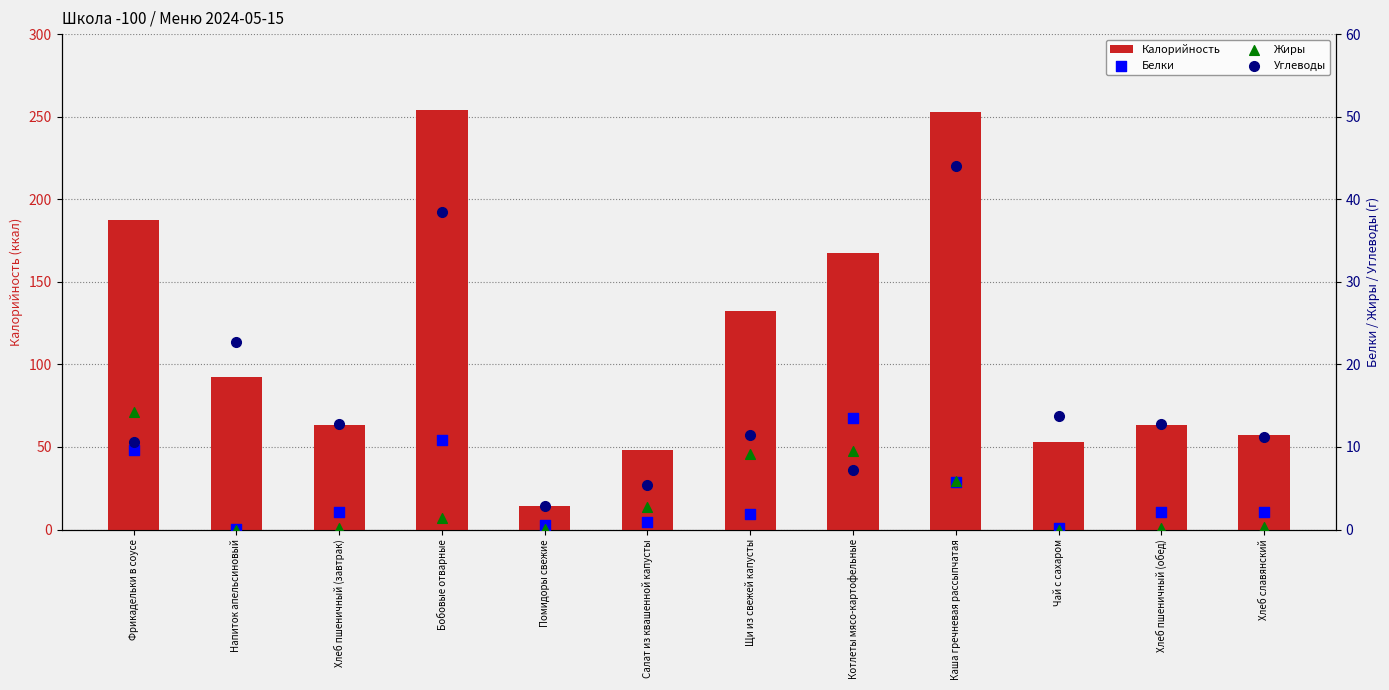

At how many categories does at least one series exceed 71?

6